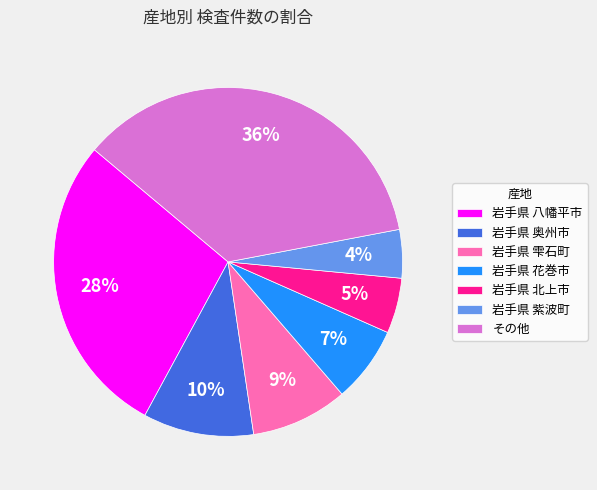

Rank the categories by value from lowest to highest.

岩手県 紫波町, 岩手県 北上市, 岩手県 花巻市, 岩手県 雫石町, 岩手県 奥州市, 岩手県 八幡平市, その他